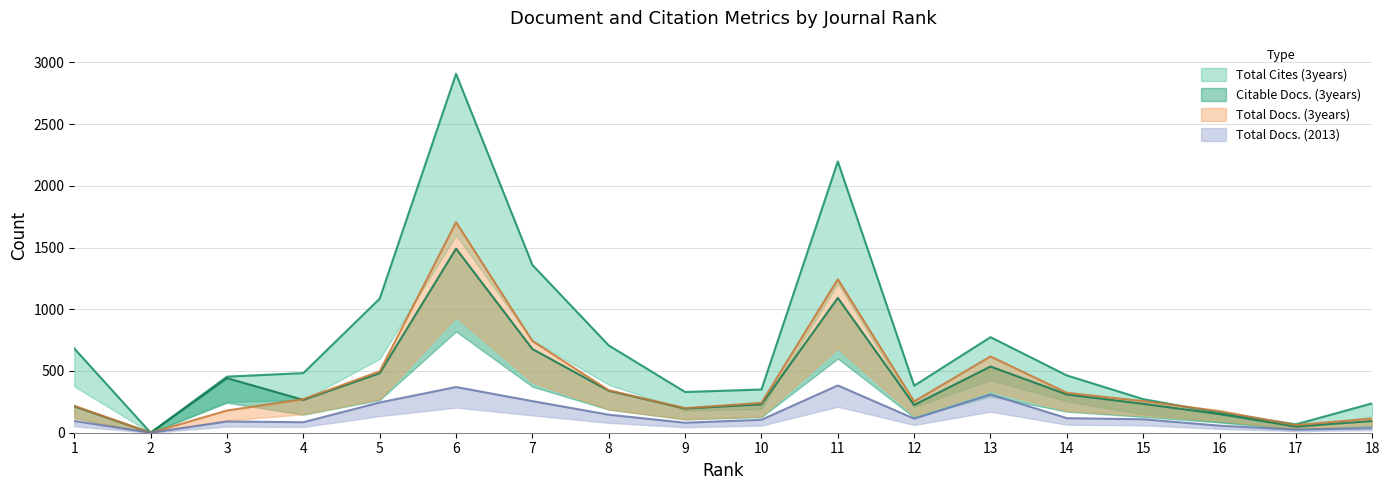

What is the value of the Citable Docs. (3years) point at the 9th from the left?

196